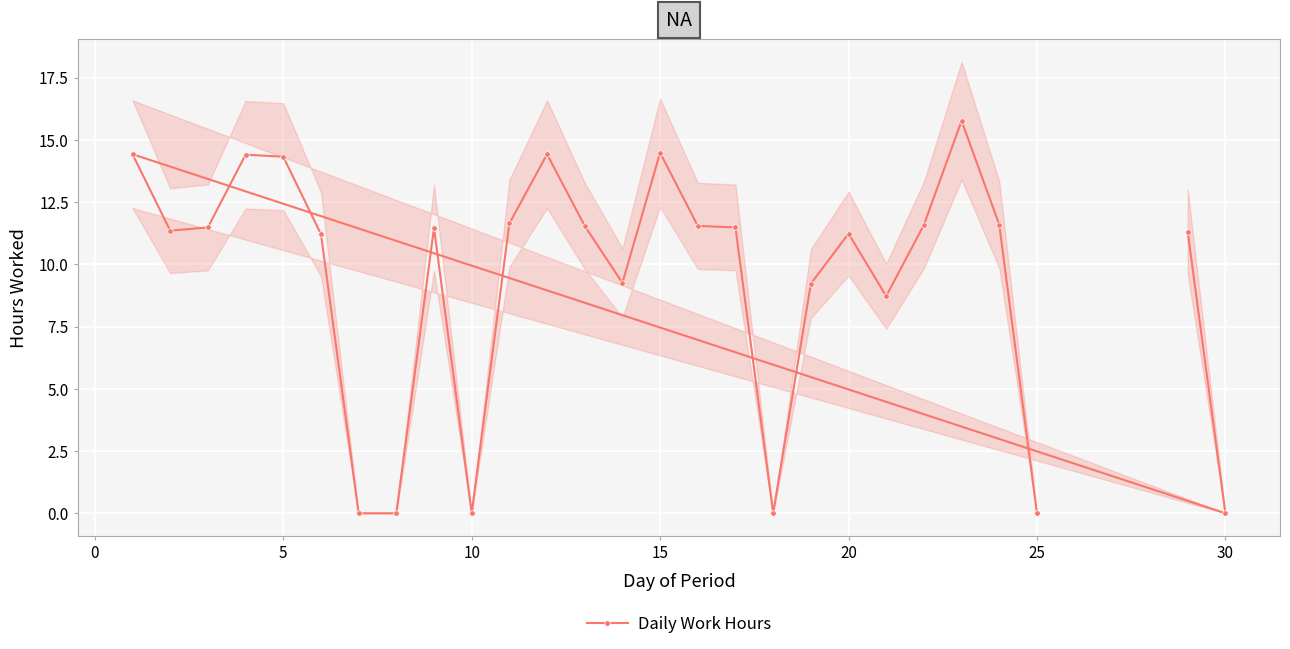

What is the sum of all values?

252.4